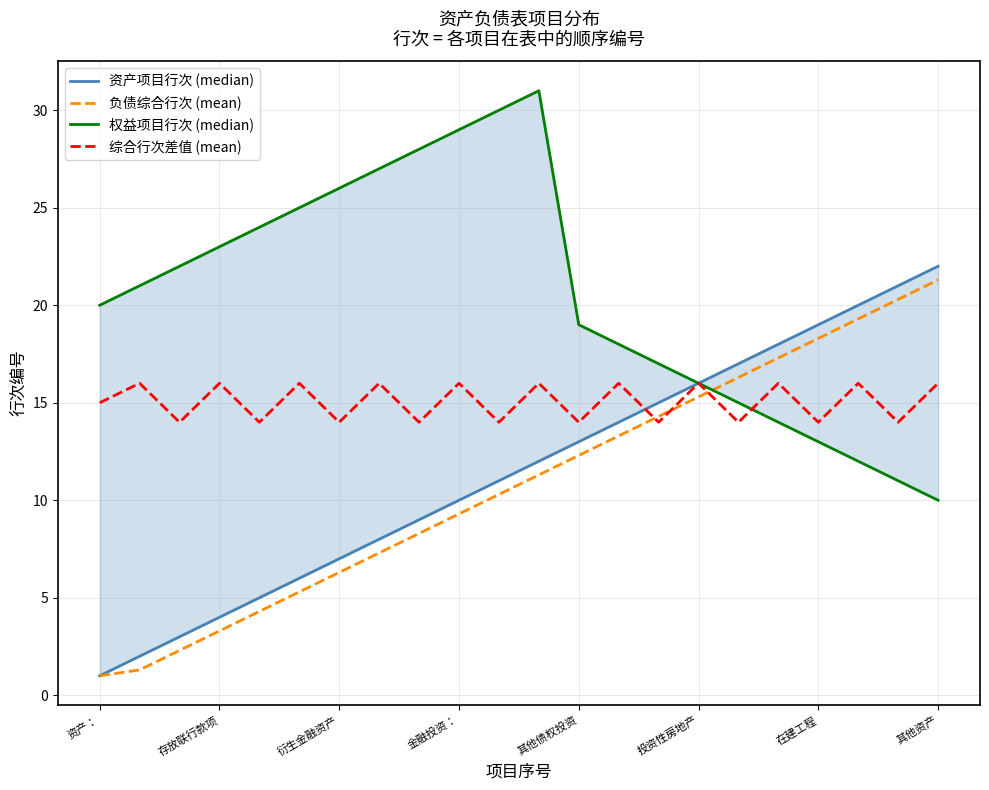

How many data points in 负债综合行次 (mean) are less than 11?

11